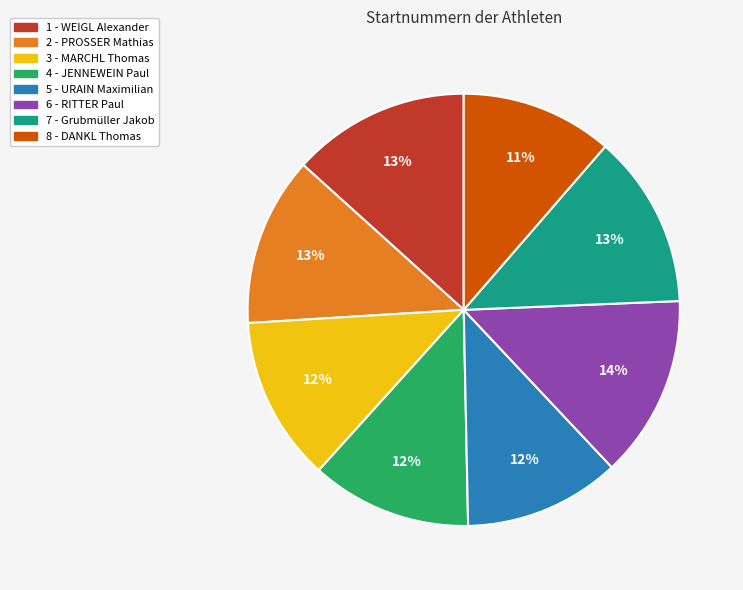

Is it true that 3 - MARCHL Thomas is 12% of the pie?

True